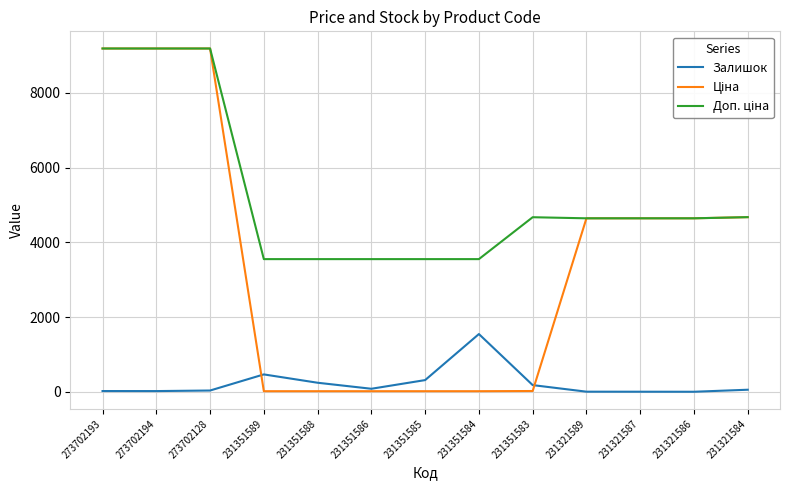

What position from the right is 273702193?

13